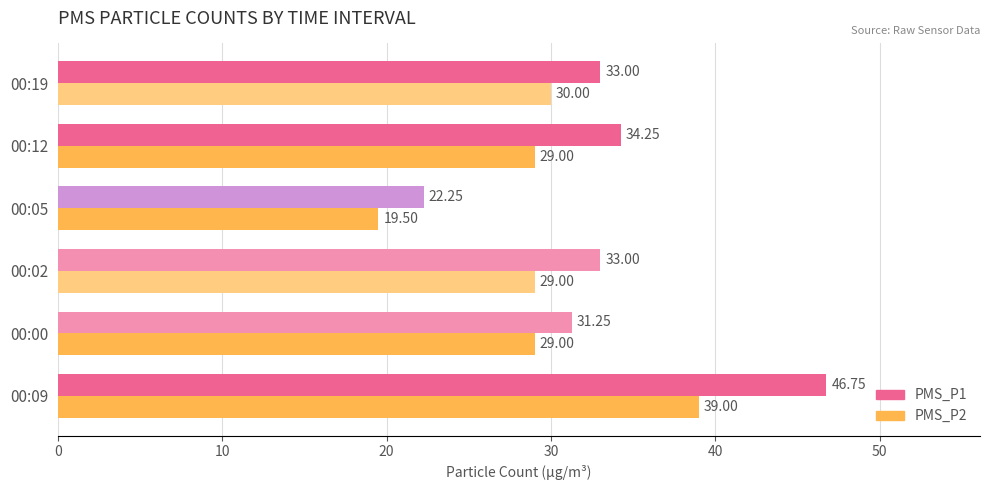

What is the difference between the second highest and second lowest values in the PMS_P1 series?

3.0